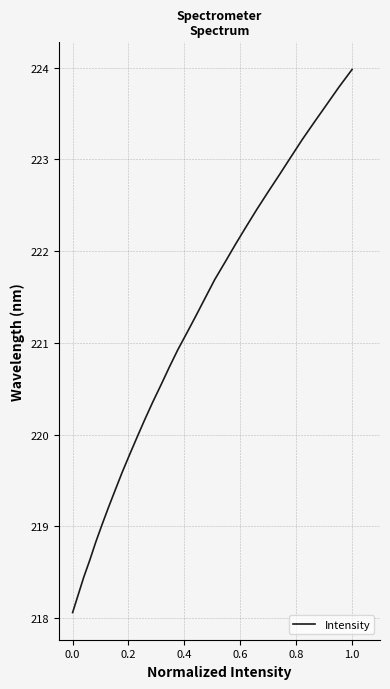

What is the difference between the maximum and minimum values?

5.9